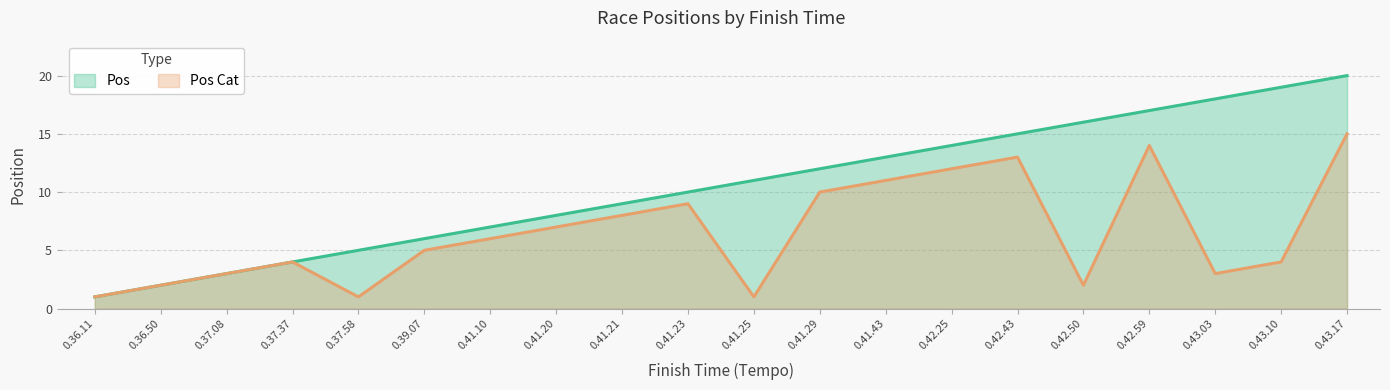

What is the total value across all series at 0.39.07?

11